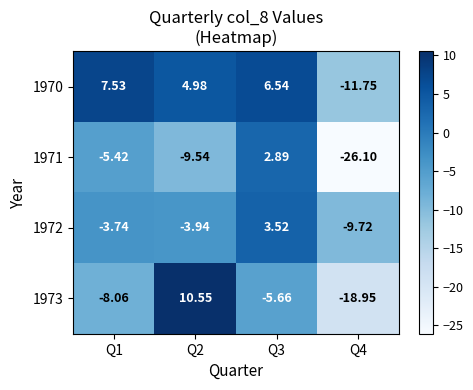

Is the value of 1970 at Q1 greater than the value of 1972 at Q2?

Yes